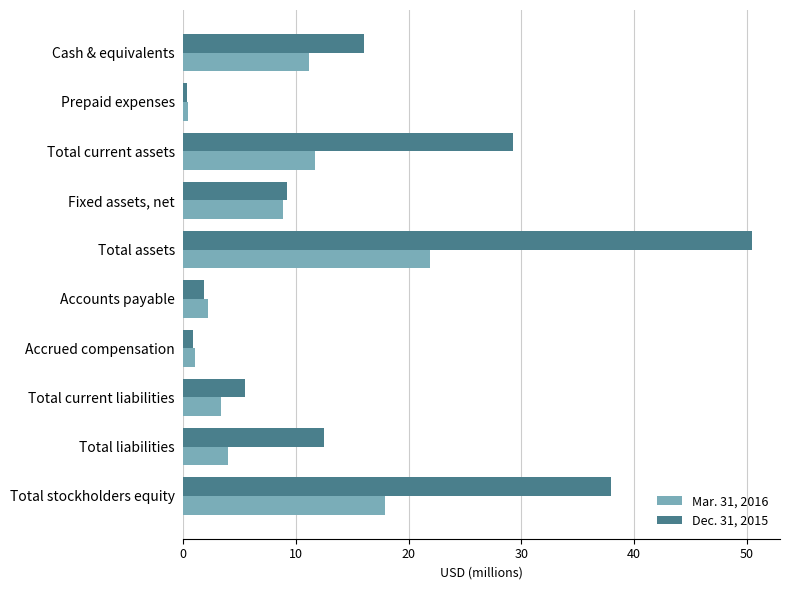

The value of Mar. 31, 2016 at Accounts payable is 2.2. True or false?

True